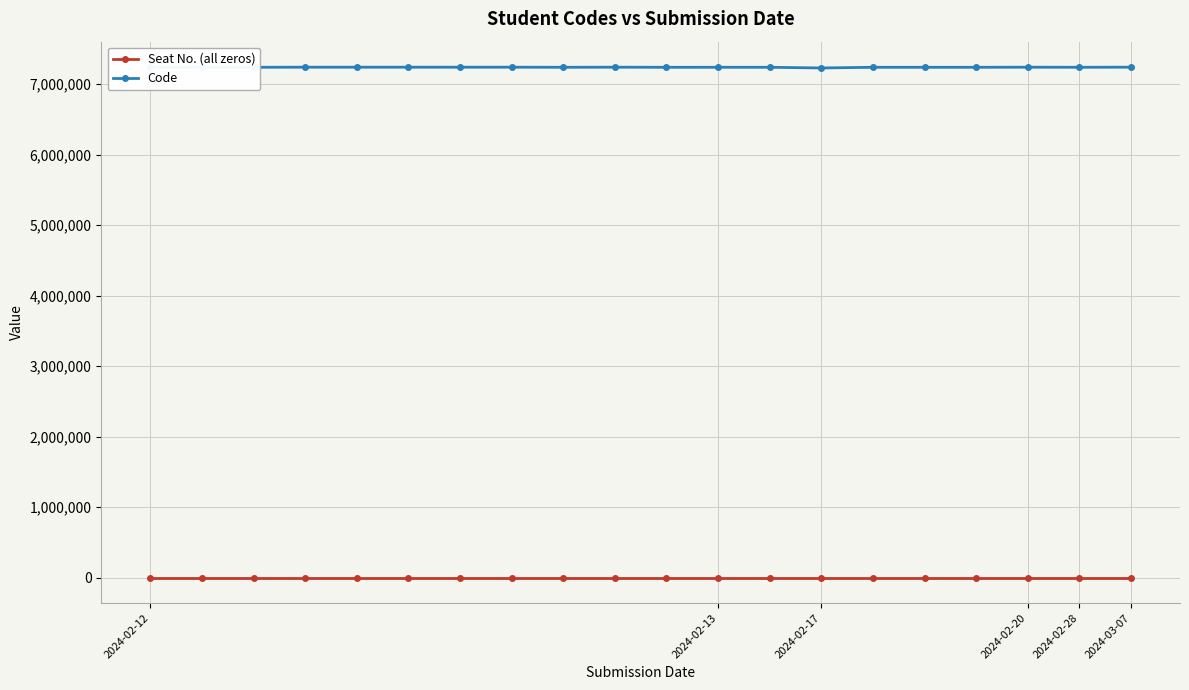

Which series has the largest total across all categories?

Code